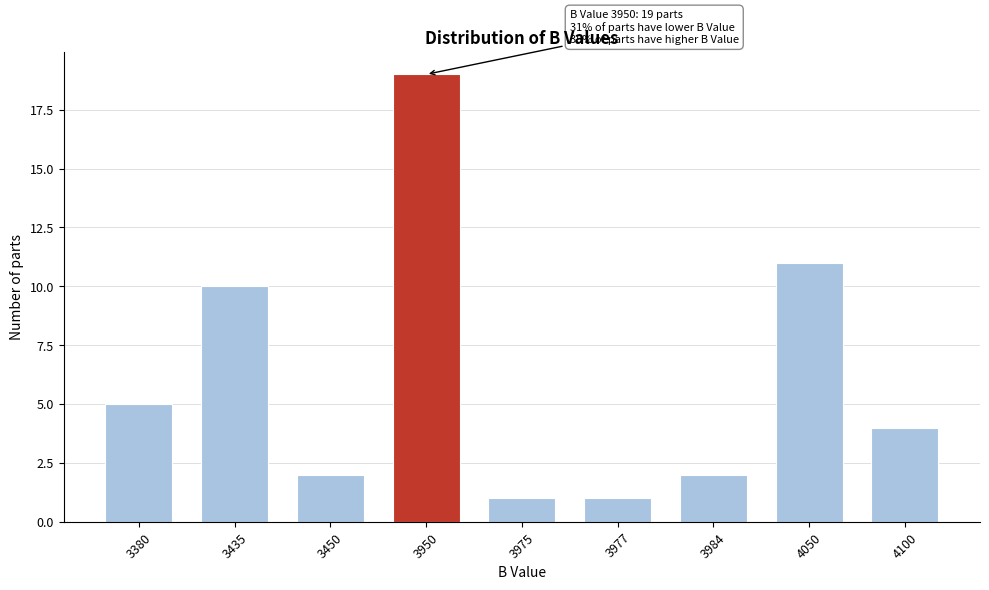

Reading right to left, what are all the values shown in this chart?

4100=4	4050=11	3984=2	3977=1	3975=1	3950=19	3450=2	3435=10	3380=5